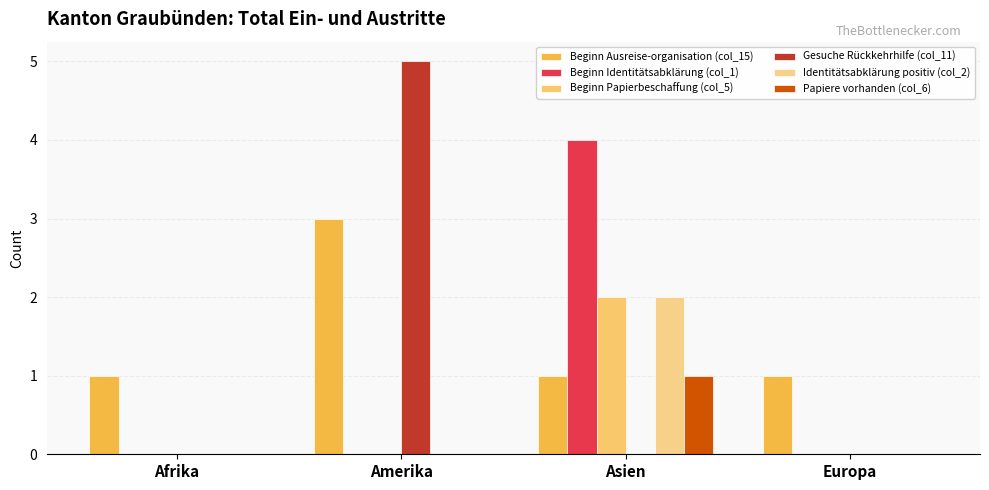

At which category is the sum across all series the highest?

Asien